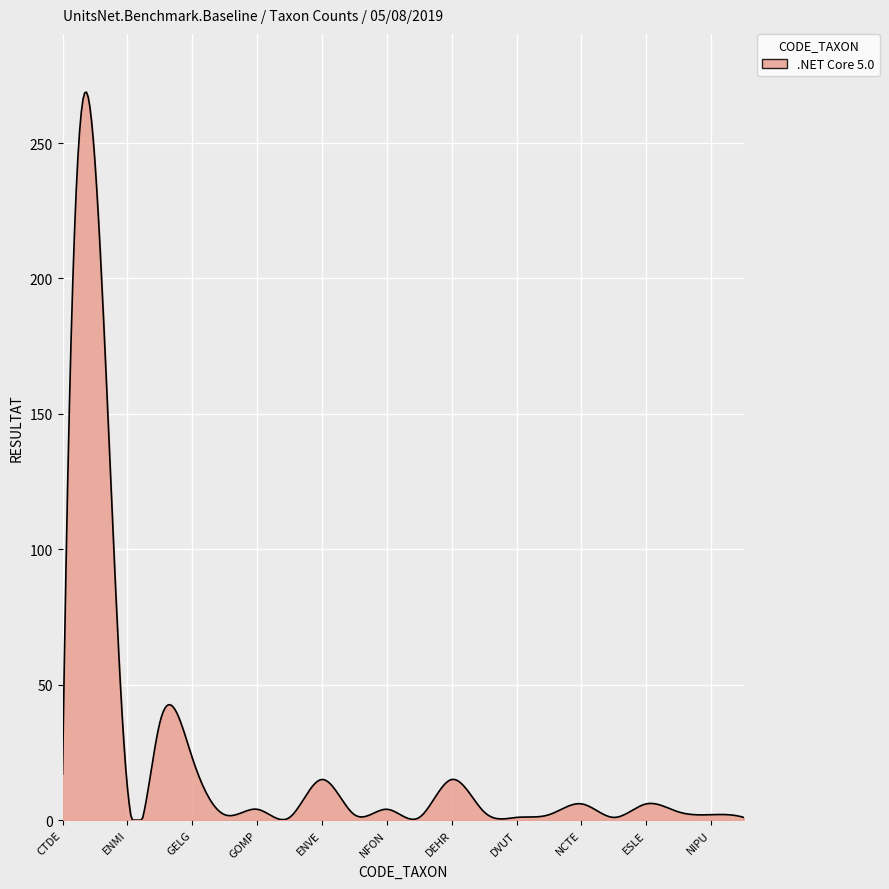

What is the greatest value displayed?

268.8